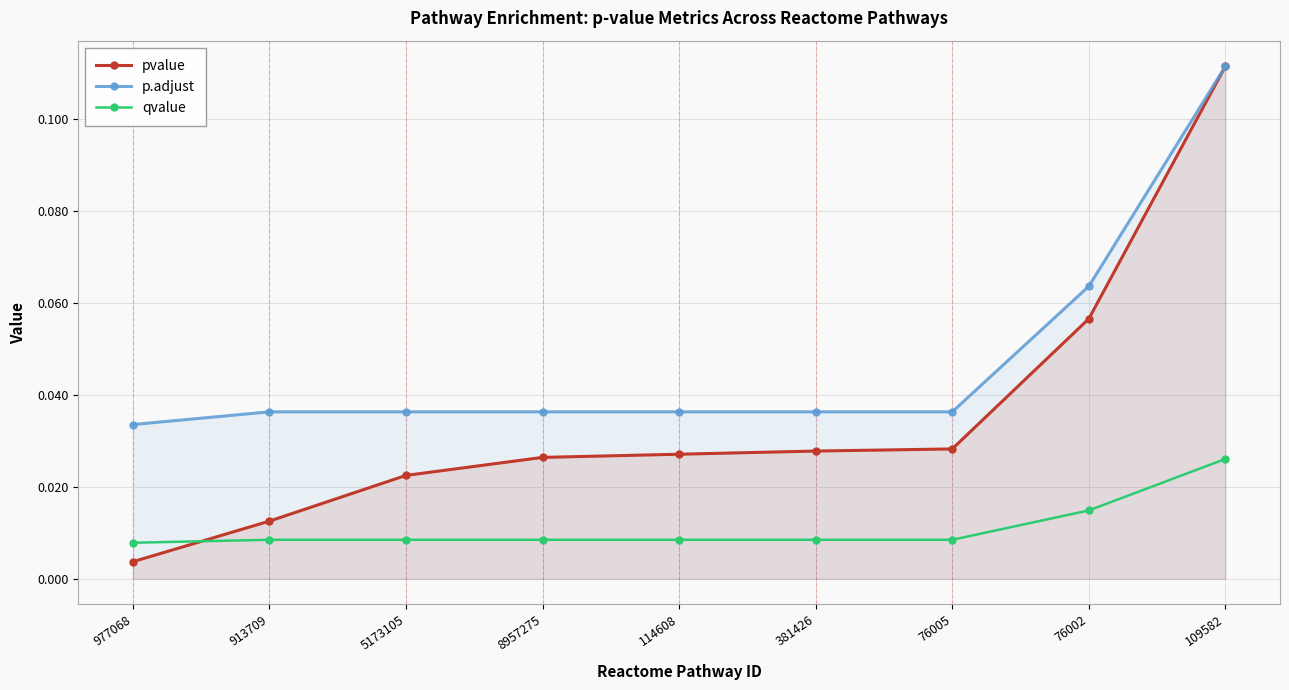

What is the sum of all p.adjust values?

0.4